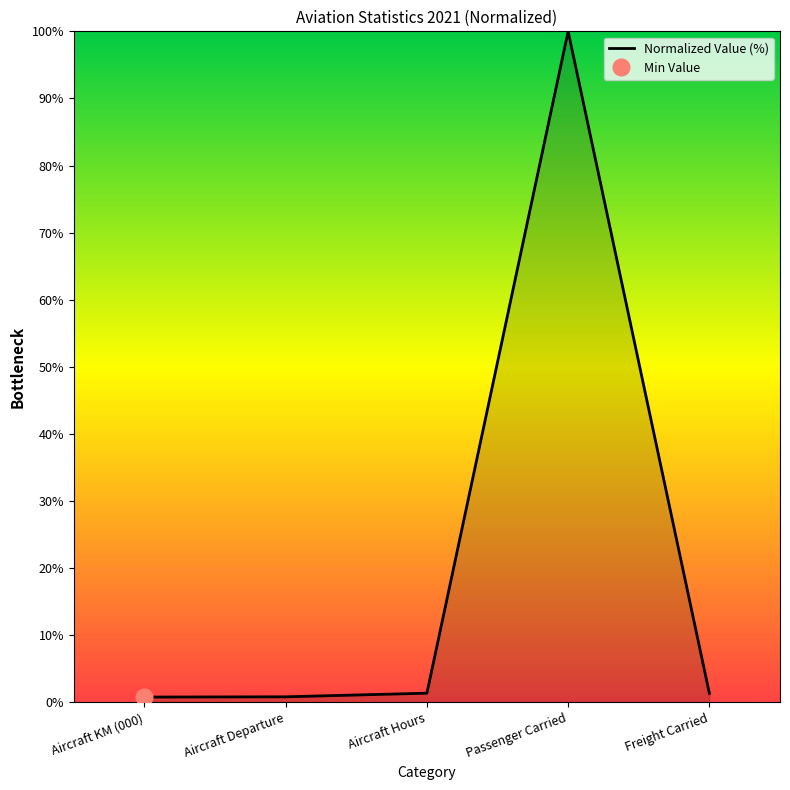

Rank the categories by value from lowest to highest.

Aircraft KM (000), Aircraft Departure, Freight Carried, Aircraft Hours, Passenger Carried